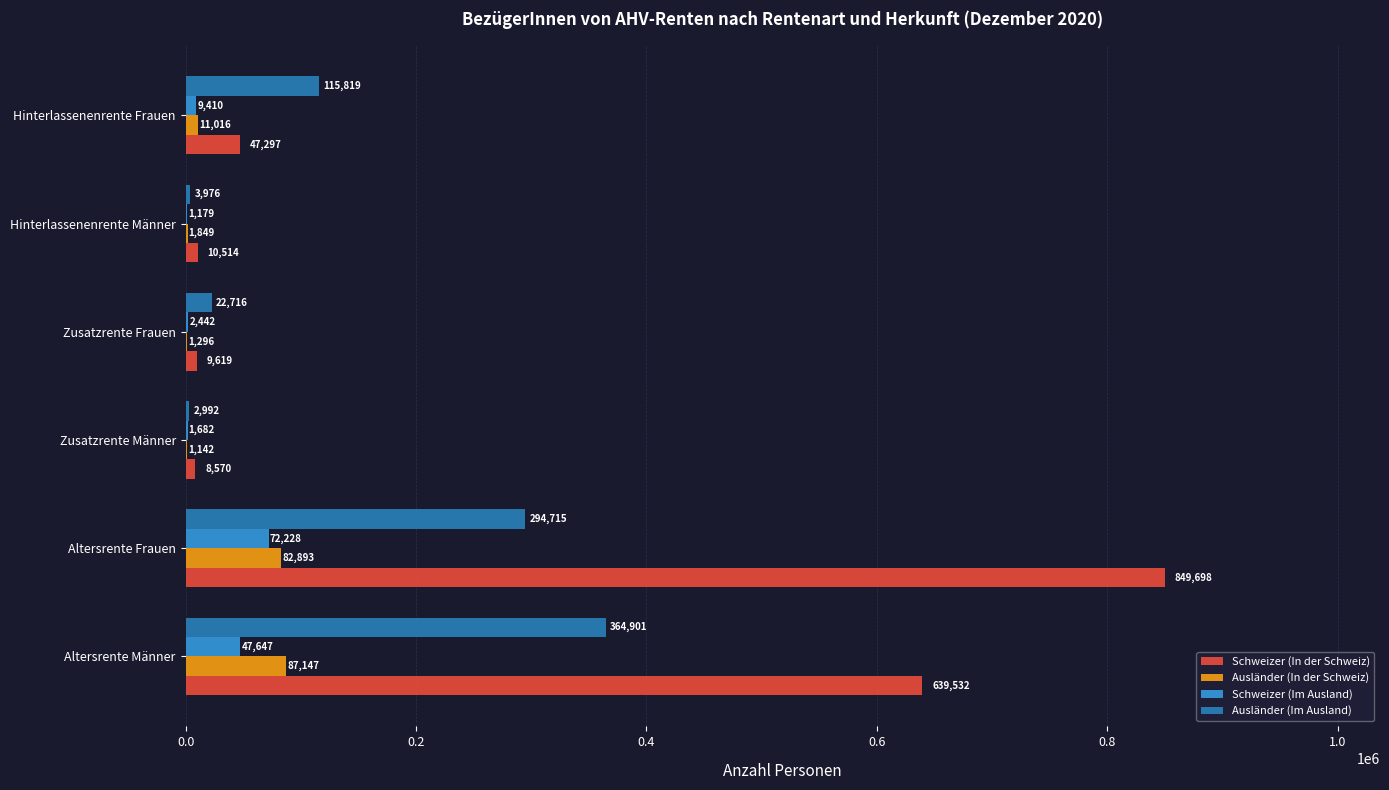

Count the number of data series in this chart.

4